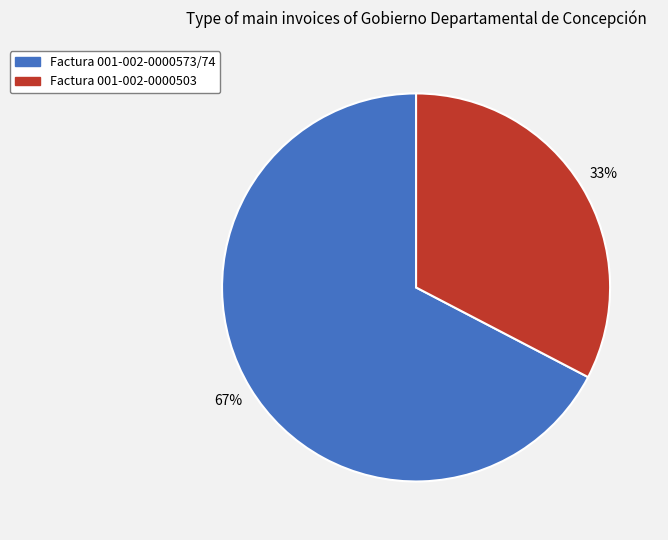

Combined, do Factura 001-002-0000573/74 and Factura 001-002-0000503 account for over 50%?

Yes